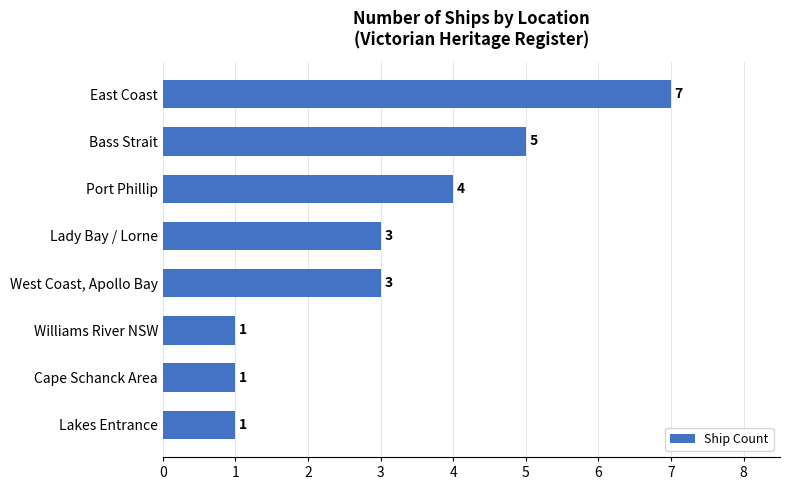

The chart shows a value of 4 at Port Phillip. True or false?

True